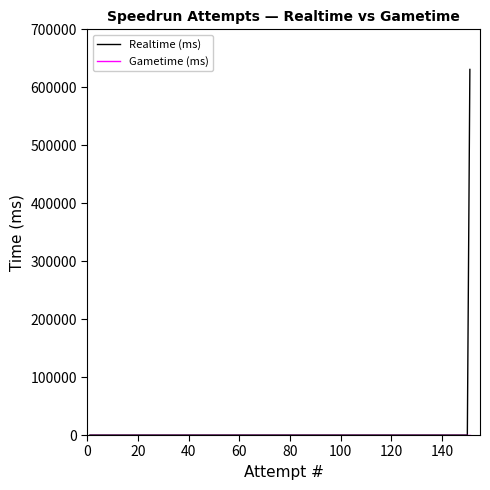

Which series has the largest range (max minus min)?

Realtime (ms)